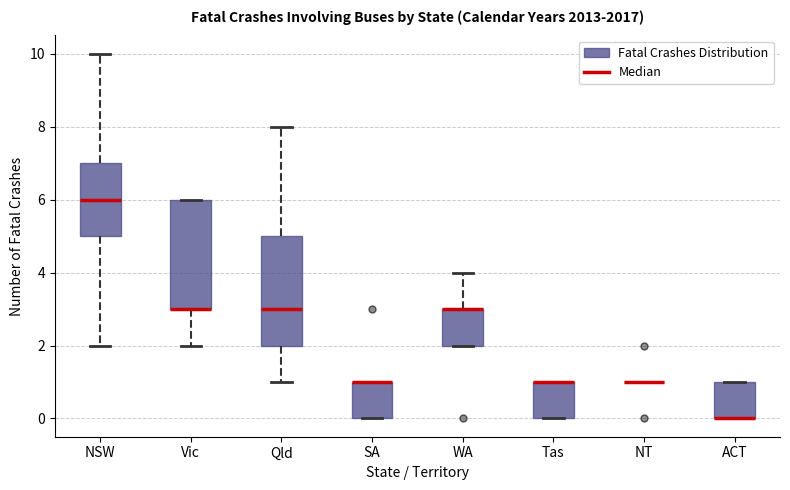

Reading left to right, transcribe this box plot: for each box, give where its median line is, the range the box spans, and where its two whiskers end, as read against the y-axis. The values are not printed on the chart, so give them approximately, as read against the axis.

NSW: median 6, box 5 to 7, whiskers 2 to 10
Vic: median 3 (drawn on the box's lower edge), box 3 to 6, whiskers 2 to 6
Qld: median 3, box 2 to 5, whiskers 1 to 8
SA: median 1 (drawn on the box's upper edge), box 0 to 1, whiskers 0 to 1
WA: median 3 (drawn on the box's upper edge), box 2 to 3, whiskers 2 to 4
Tas: median 1 (drawn on the box's upper edge), box 0 to 1, whiskers 0 to 1
NT: box collapsed to a line at 1, whiskers 1 to 1
ACT: median 0 (drawn on the box's lower edge), box 0 to 1, whiskers 0 to 1